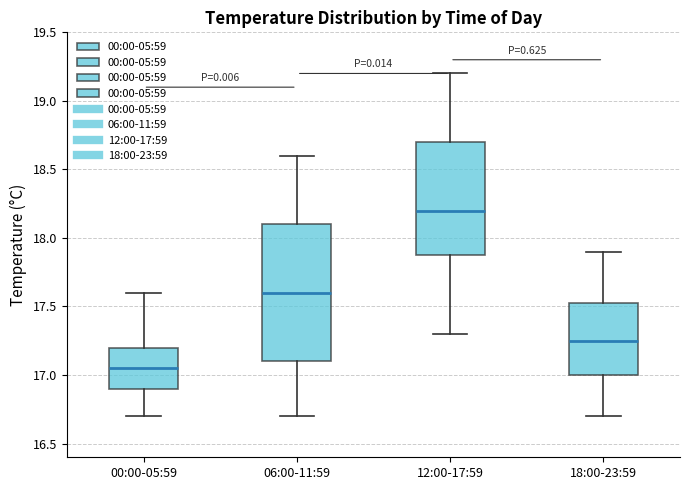

Reading left to right, read every box against the y-axis: the position of its median line, the range the box covers, and the ends of its whiskers. The values are not printed on the chart, so give them approximately, as read against the axis.

00:00-05:59: median 17.05, box 16.90 to 17.20, whiskers 16.70 to 17.60
06:00-11:59: median 17.60, box 17.10 to 18.10, whiskers 16.70 to 18.60
12:00-17:59: median 18.20, box 17.90 to 18.70, whiskers 17.30 to 19.20
18:00-23:59: median 17.25, box 17.00 to 17.55, whiskers 16.70 to 17.90